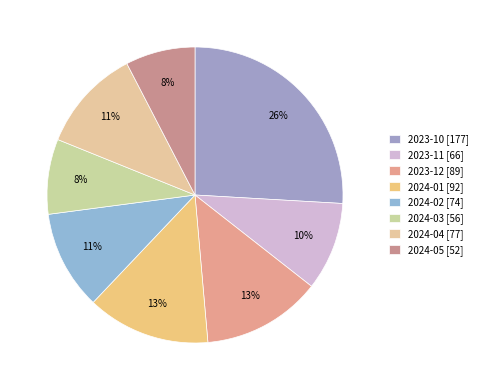

Is there a majority slice in this chart?

No